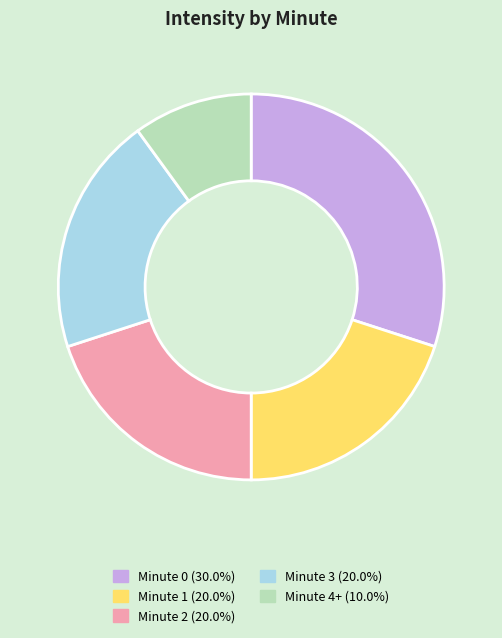

Do Minute 3 (20.0%) and Minute 2 (20.0%) together represent more than half of the pie?

No